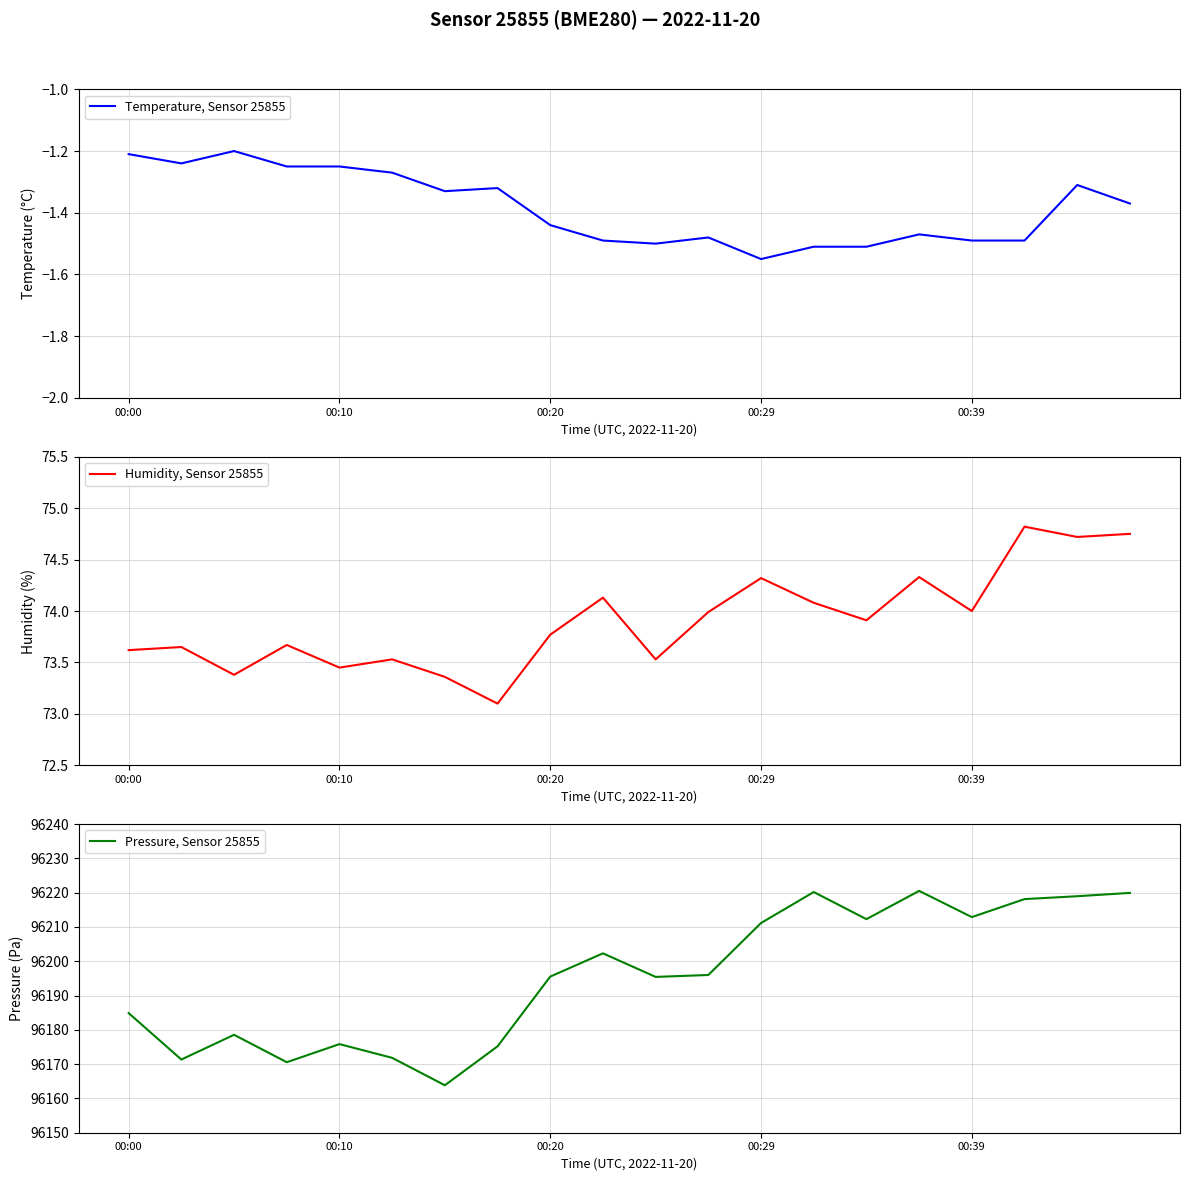

List the series in order of their peak value, lowest first.

Temperature, Sensor 25855, Humidity, Sensor 25855, Pressure, Sensor 25855